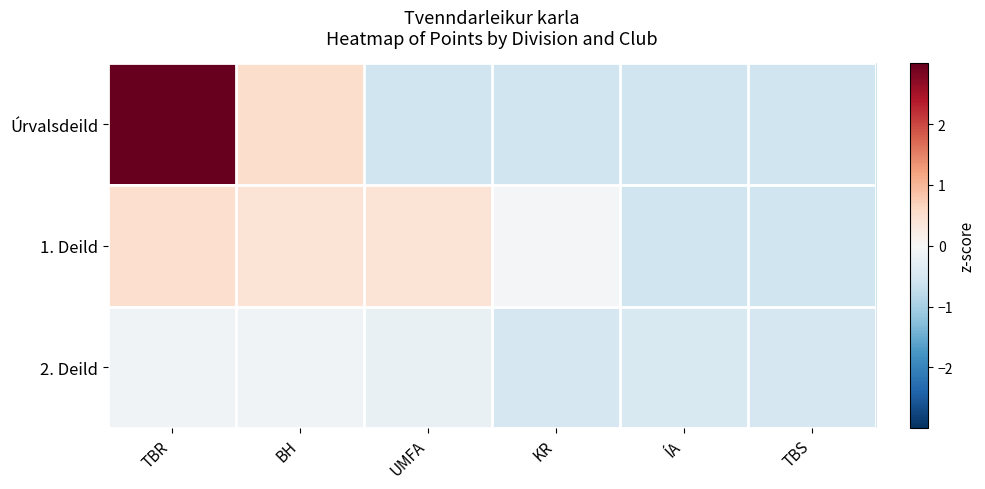

Between BH and UMFA, which is larger?

BH